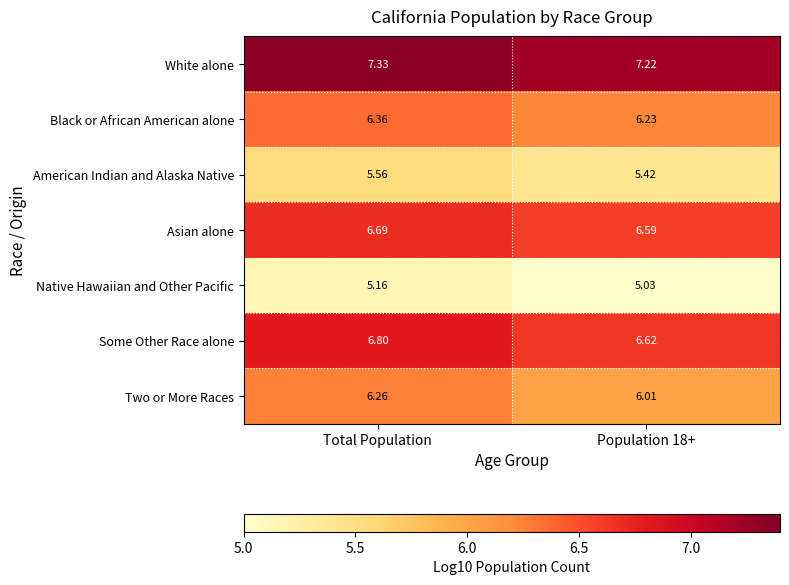

Which series has the largest total across all categories?

White alone